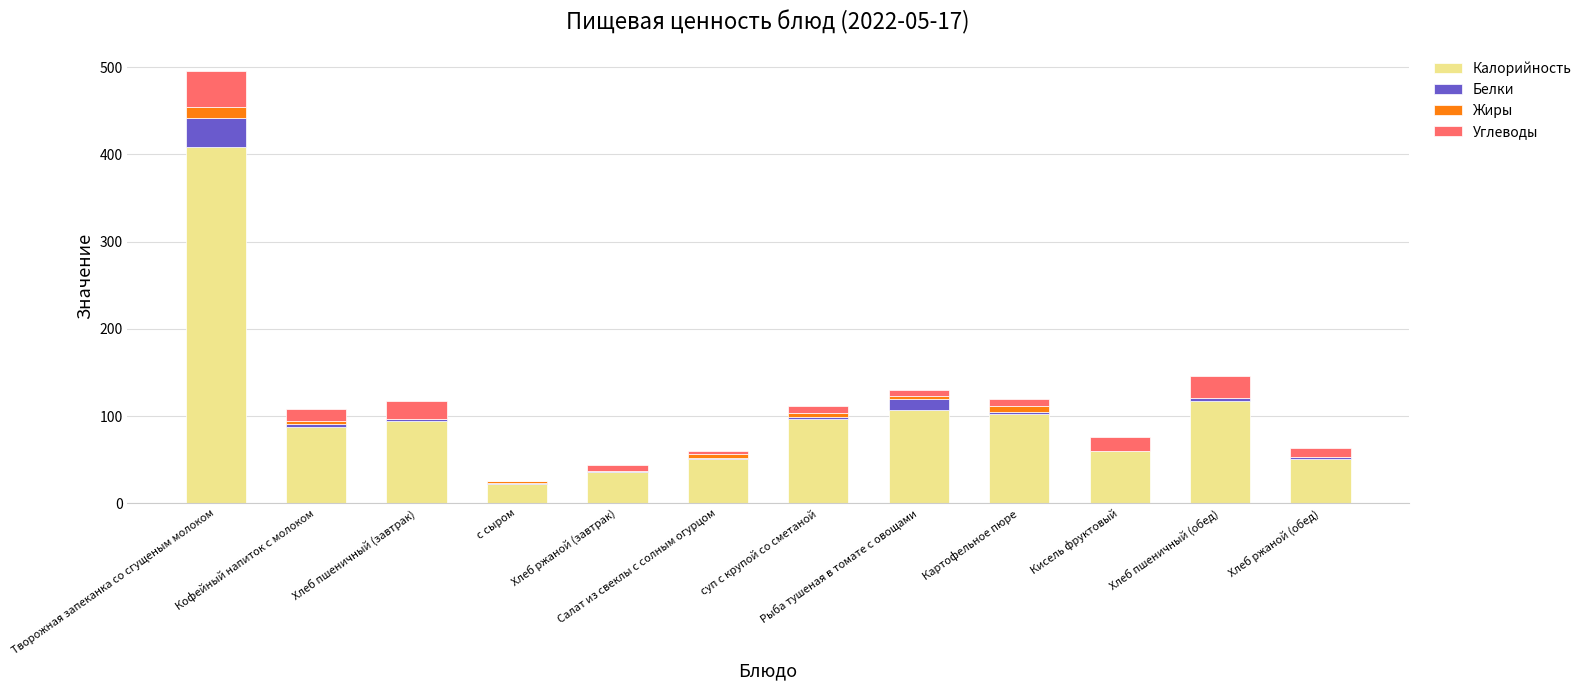

Read the Калорийность value at Кисель фруктовый.

60.0